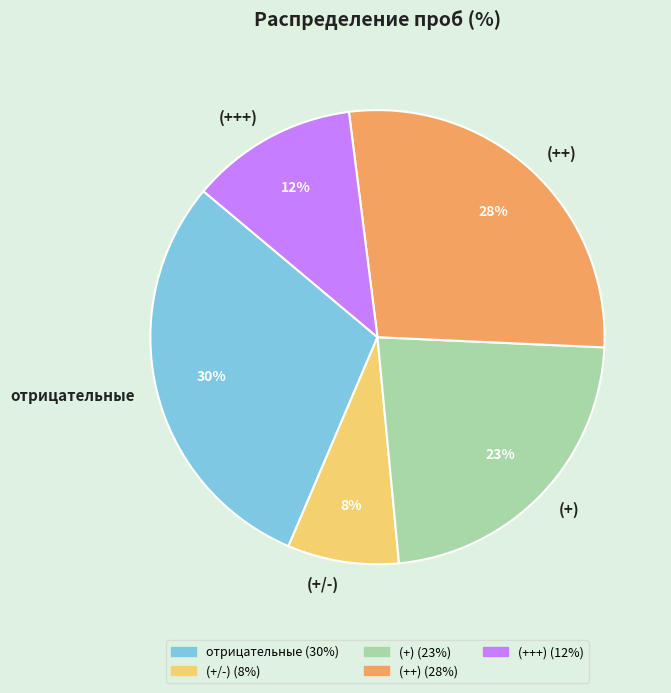

How many slices are in this pie chart?

5